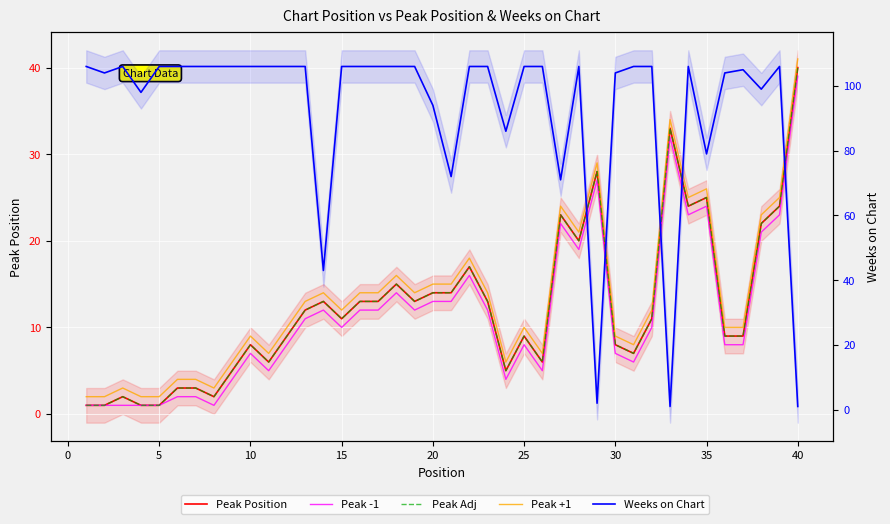

What is the sum of all Peak Adj values?

493